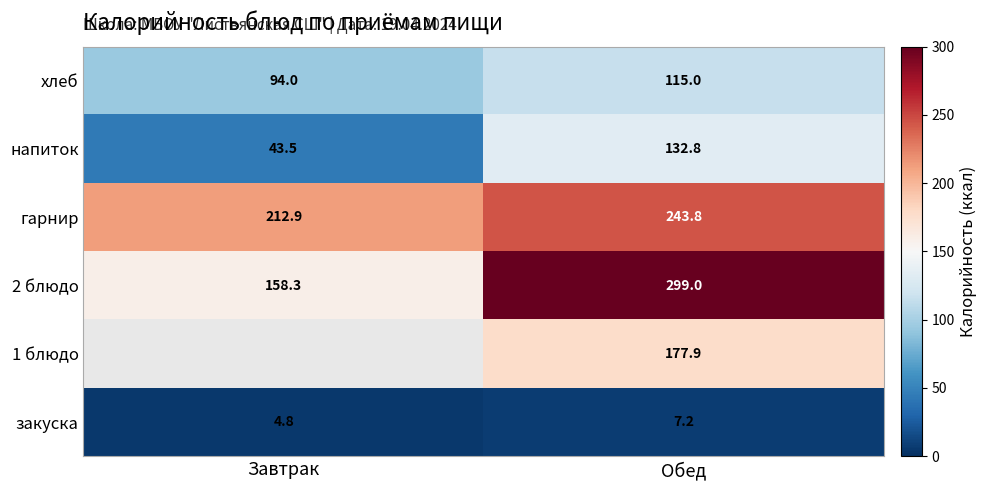

What is the difference between the хлеб values at Обед and Завтрак?

21.0